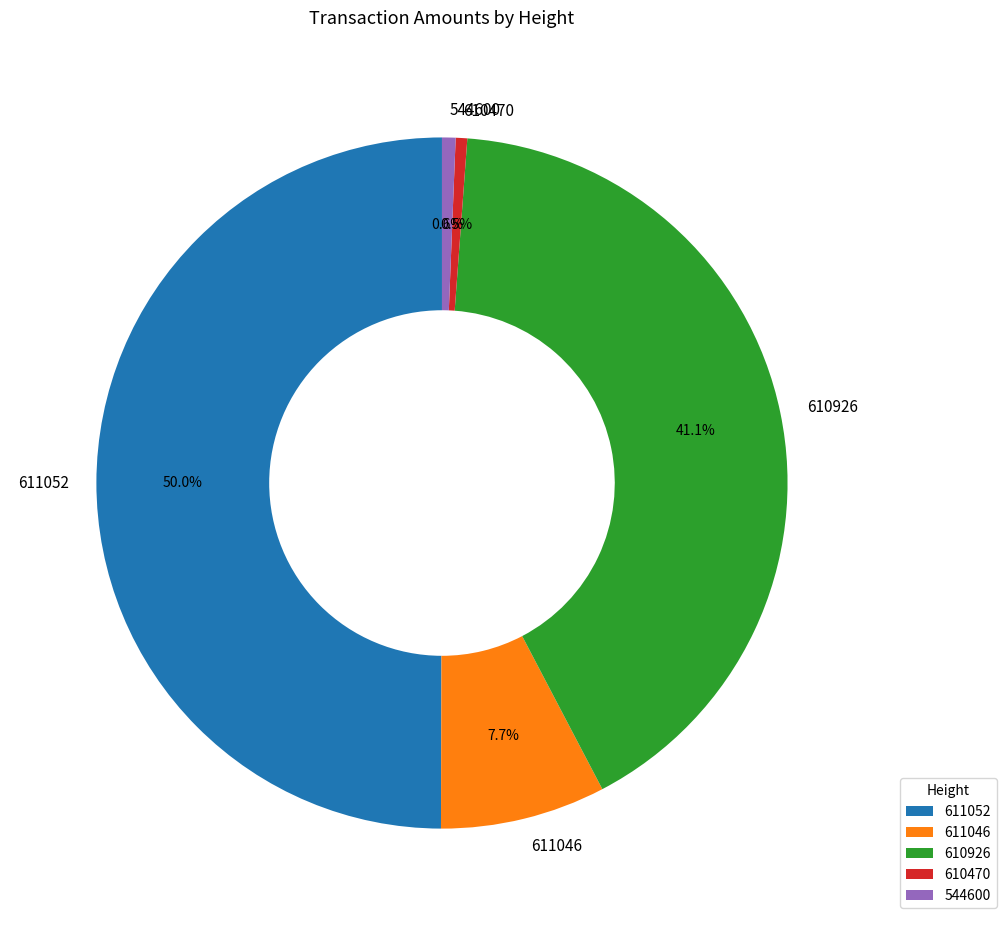

To the nearest percent, what portion does 611052 represent?

50%